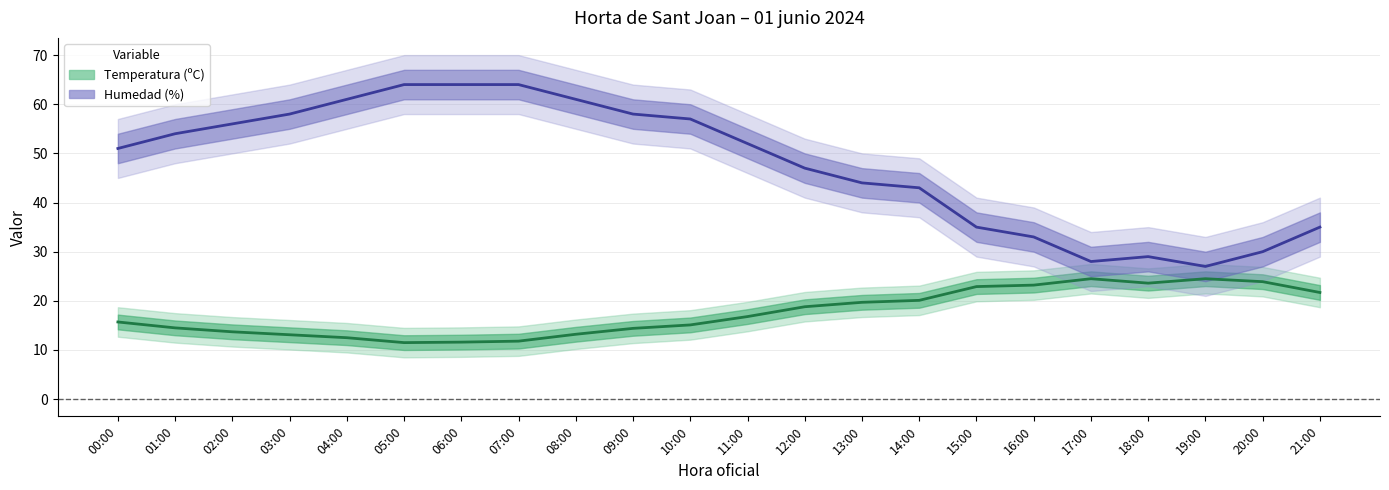

Where is Temperatura (ºC) nearest to the value 18?

12:00